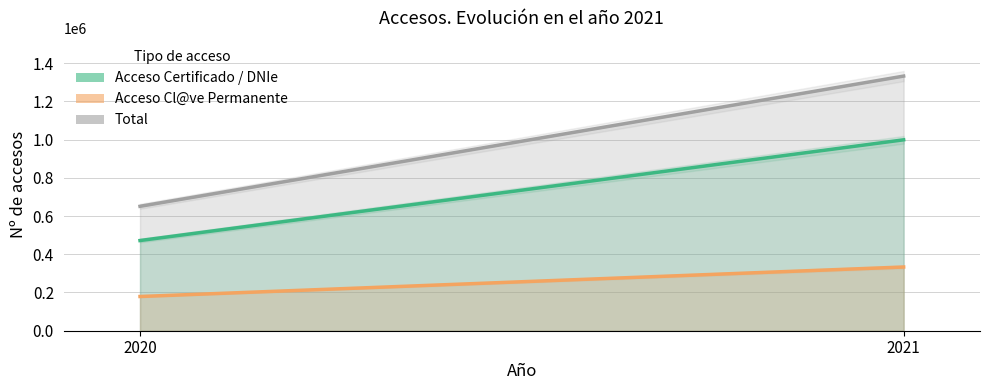

What is the spread (max minus min) of values at 2020?

471915